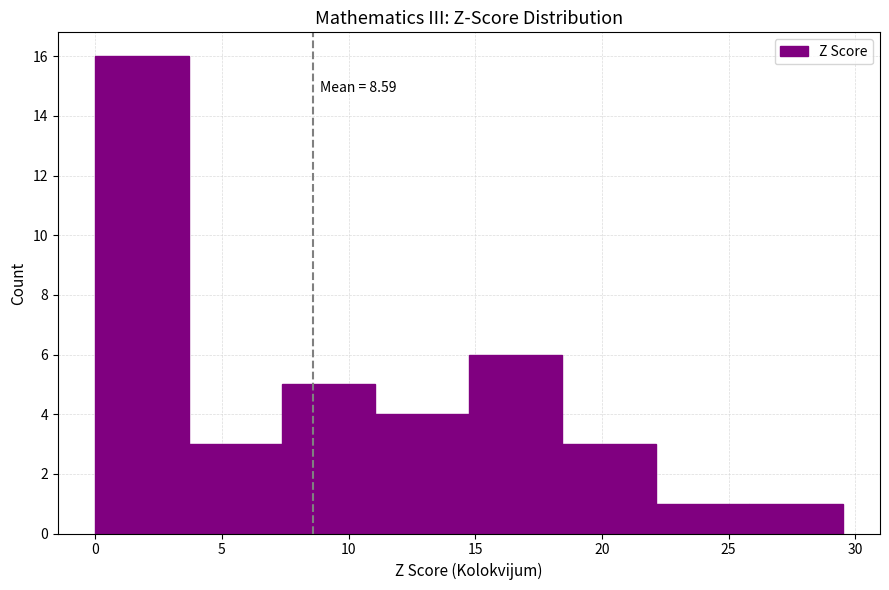

Which range on the x-axis has the tallest bar?

0.0 to 3.5